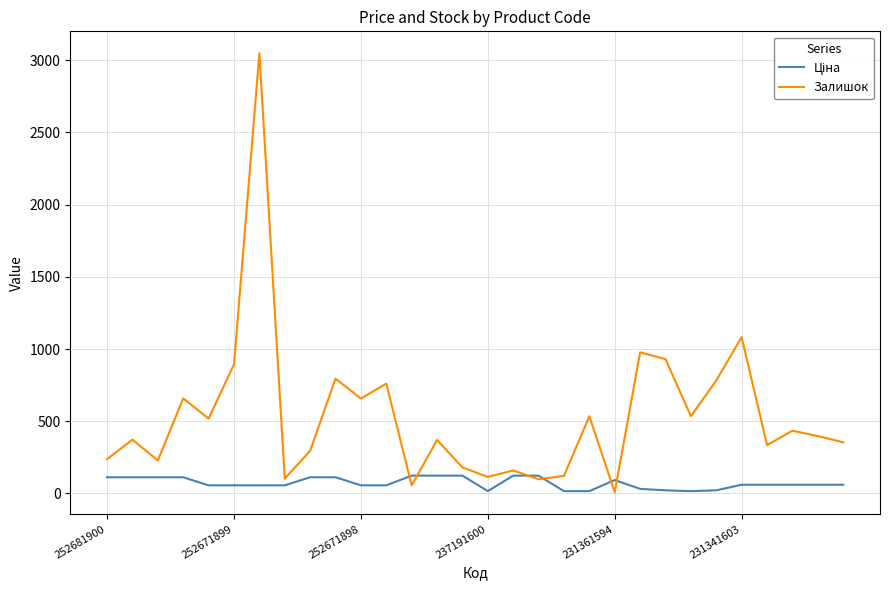

What is the average value of the Залишок series?

534.3